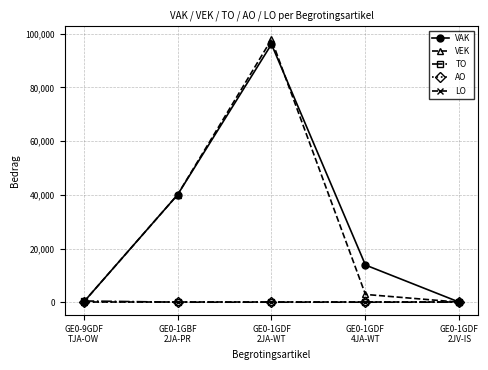

Is this an area chart (filled region under the line)?

No